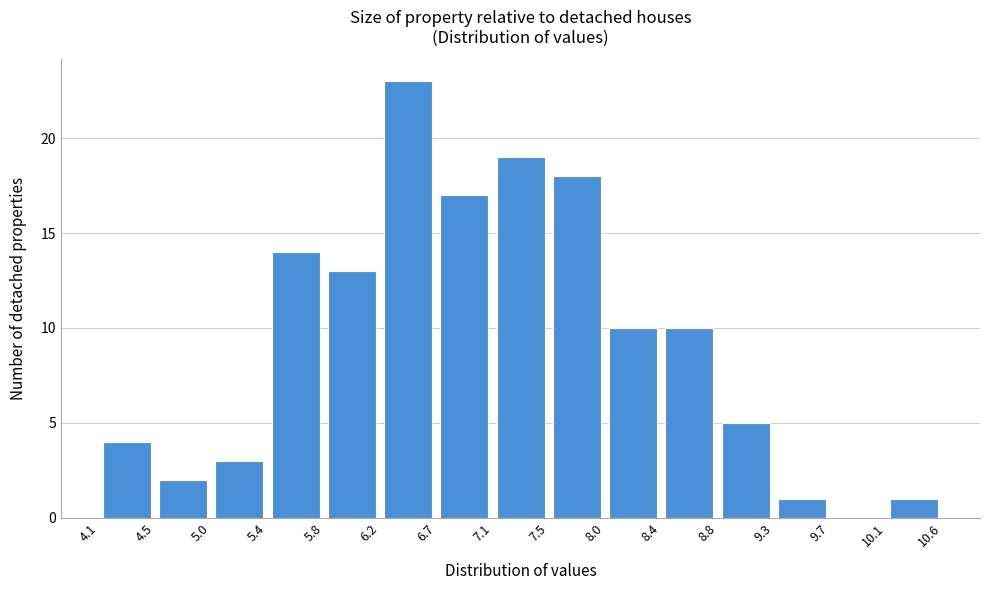

What is the height of the bar covering 5.8 to 6.2 on the x-axis? The values are not printed on the chart, so give them approximately, as read against the axis.

13